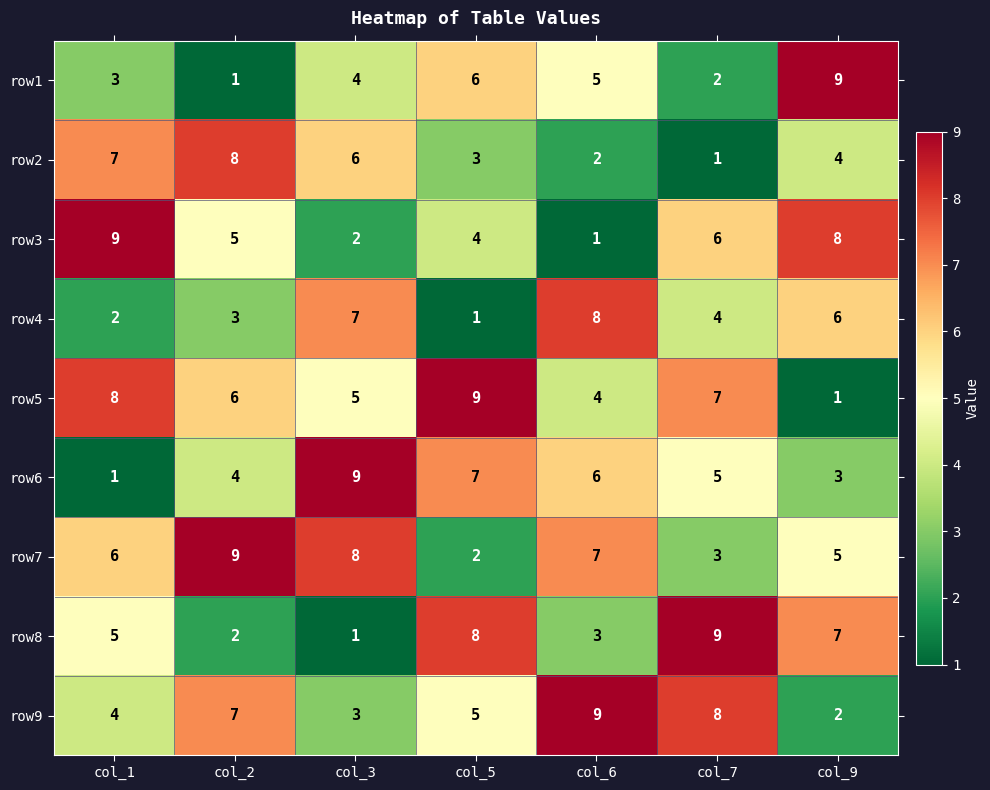

Is it true that row7 equals 9 at col_2?

True